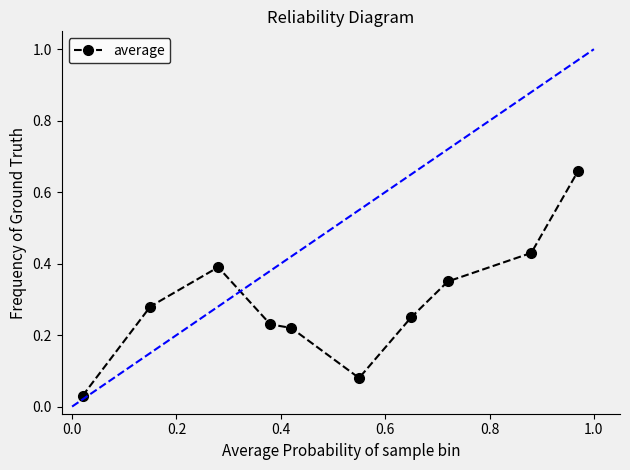

What is the difference between the maximum and second lowest values?

0.6